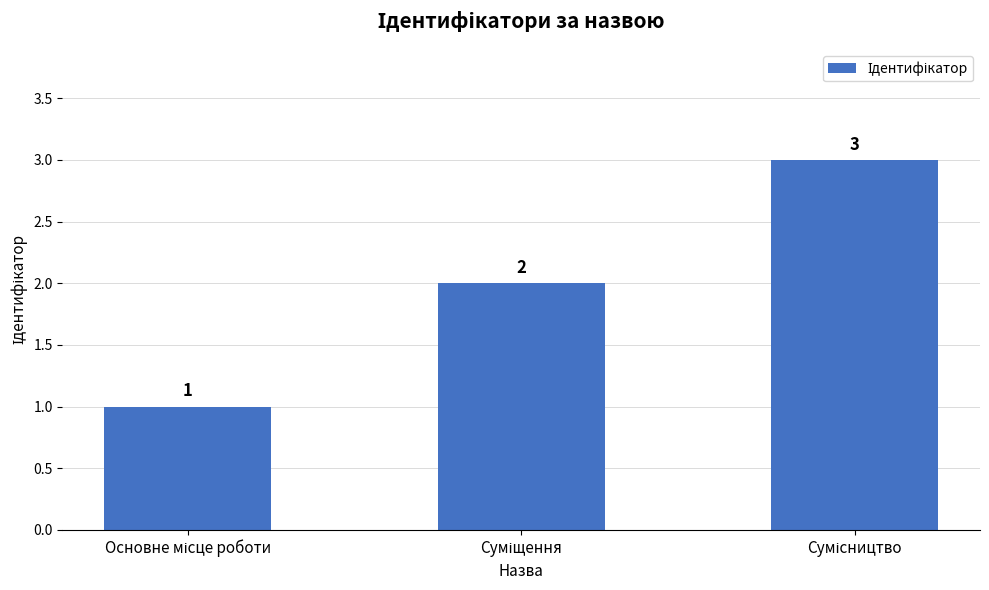

What is the maximum value shown in the chart?

3